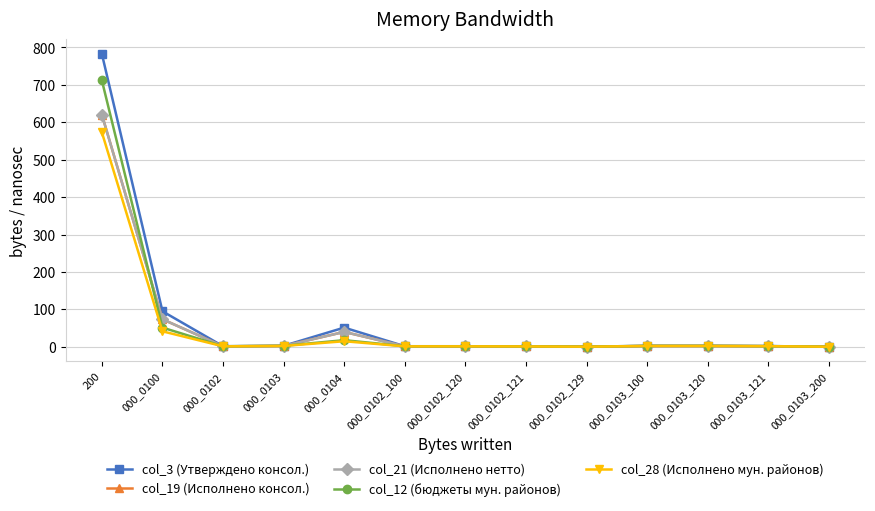

What is the approximate value of col_28 (Исполнено мун. районов) at 000_0102?

1.2